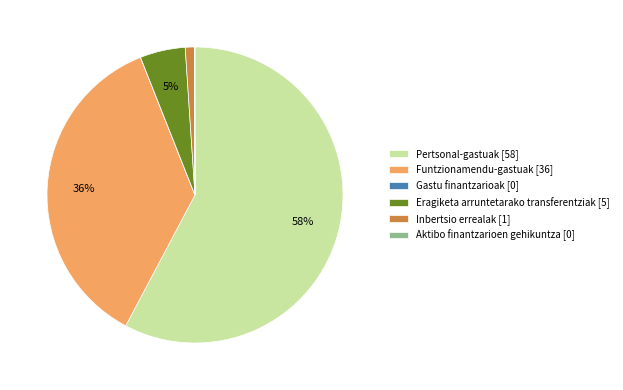

To the nearest percent, what is the average slice percentage?

17%